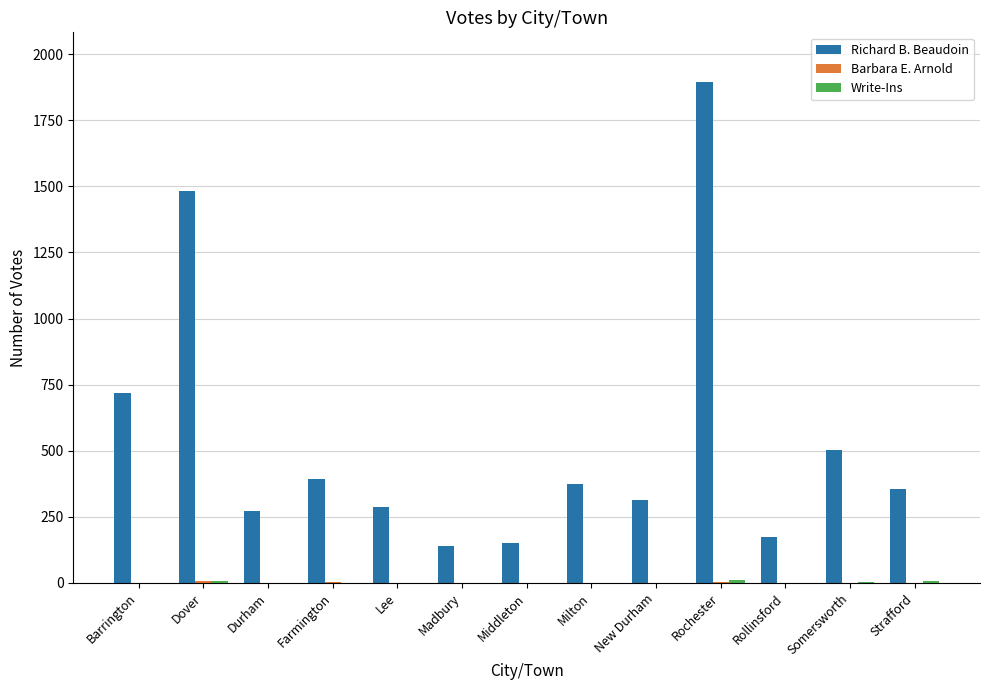

What is the spread (max minus min) of values at Barrington?

718